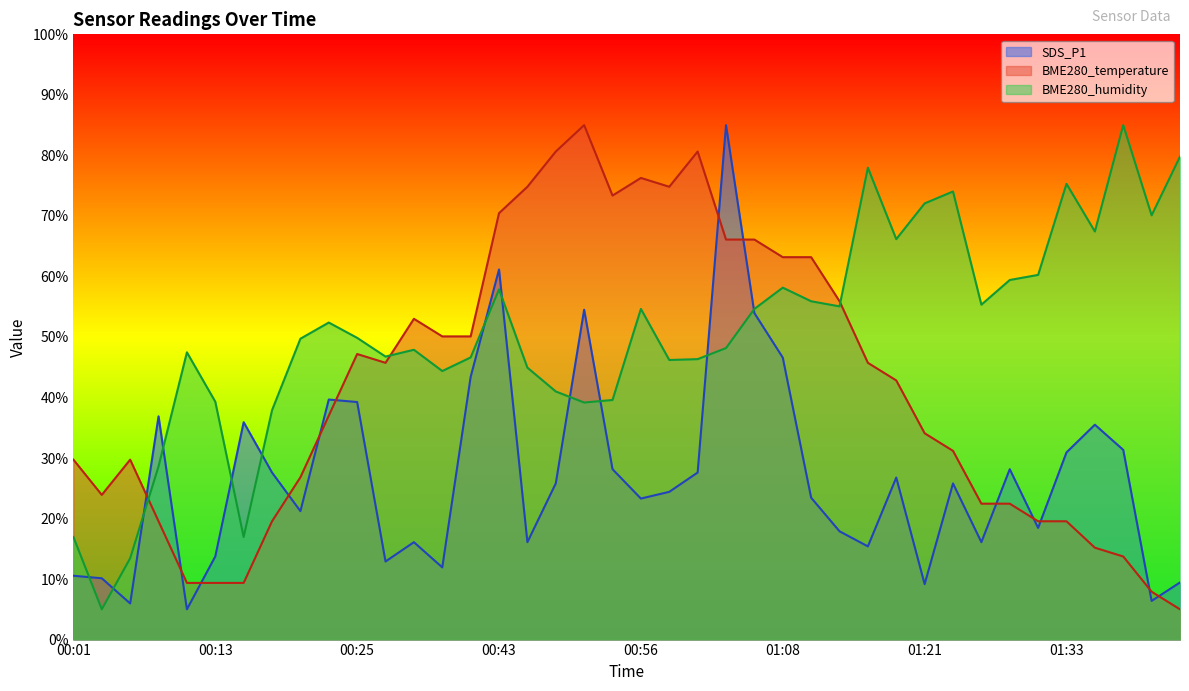

What are all the series names shown in the legend?

SDS_P1, BME280_temperature, BME280_humidity